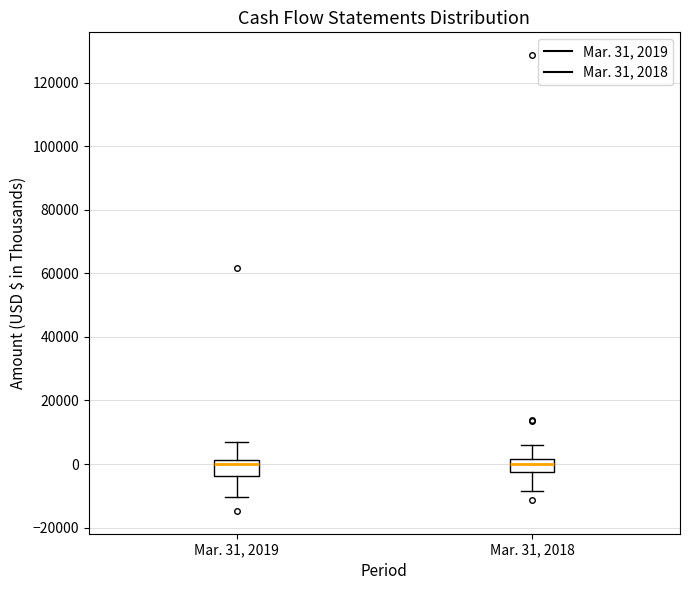

Where does the median line of the box for Mar. 31, 2019 sit on the y-axis? The values are not printed on the chart, so give them approximately, as read against the axis.

0